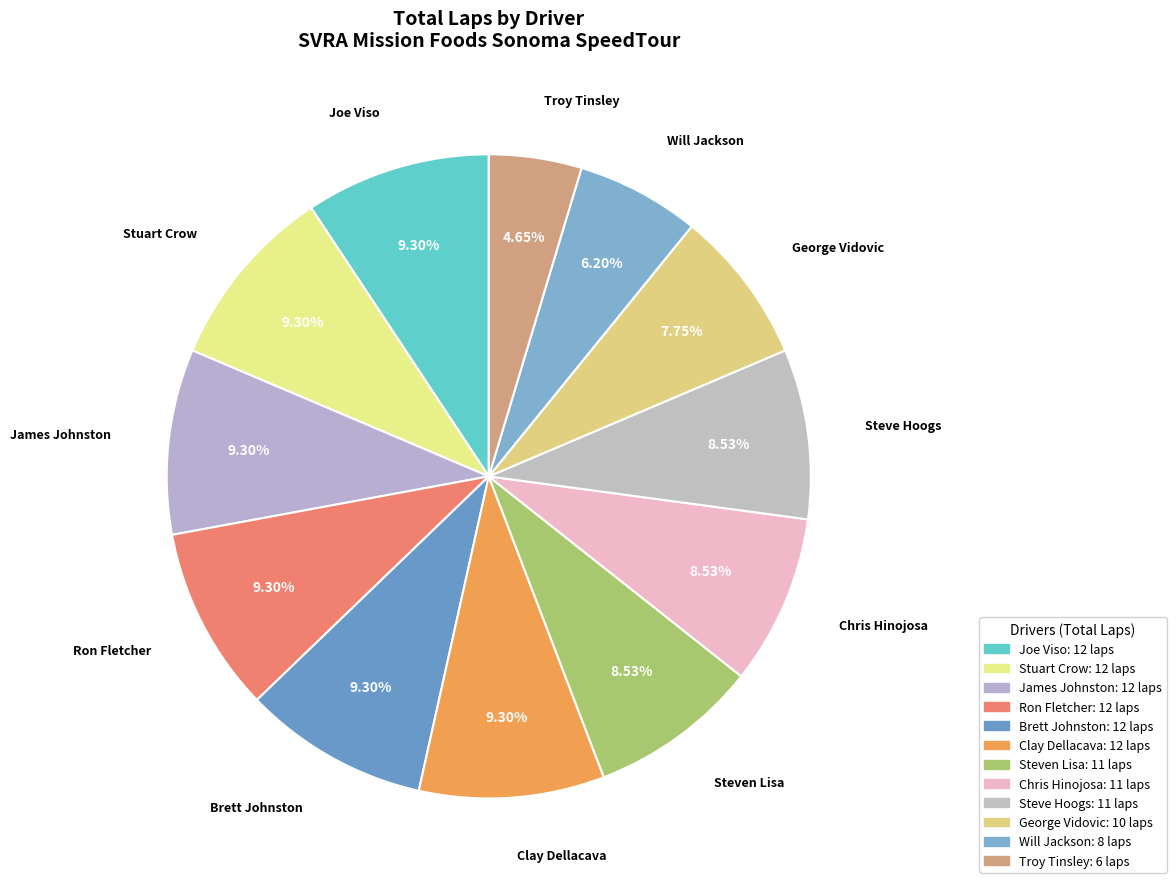

What is the ratio of the value at Clay Dellacava to the value at Brett Johnston?

1.0